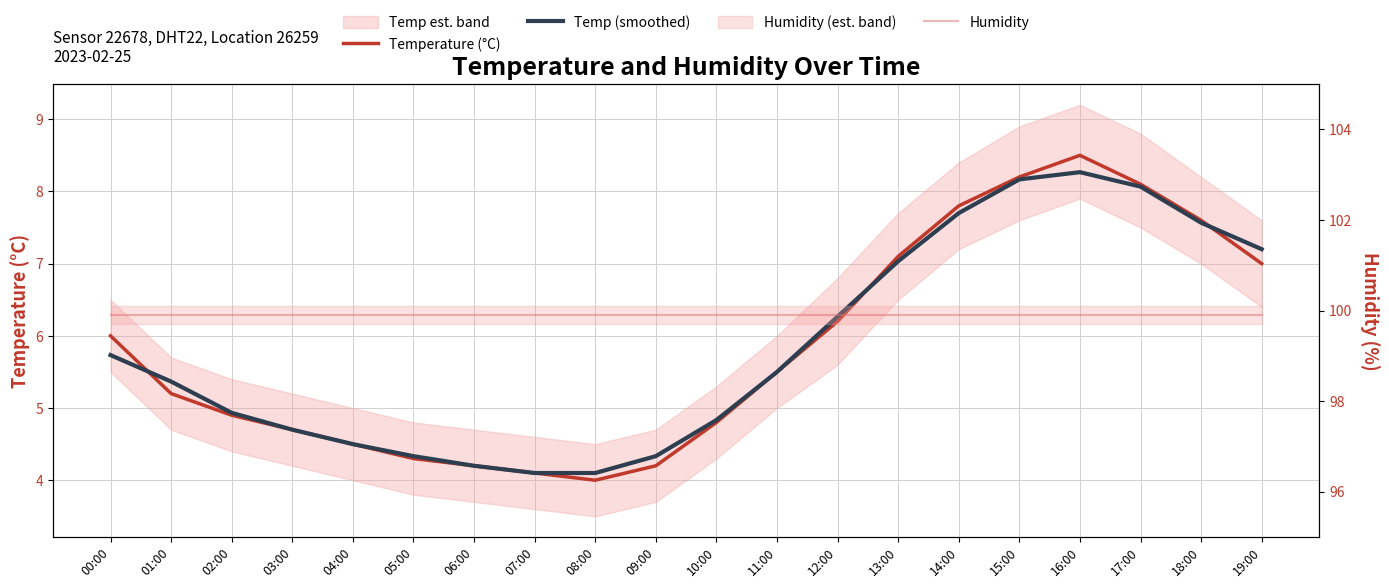

Reading left to right, extract all data points from this chart.

Temperature (°C): 00:00=6.0	01:00=5.2	02:00=4.9	03:00=4.7	04:00=4.5	05:00=4.3	06:00=4.2	07:00=4.1	08:00=4.0	09:00=4.2	10:00=4.8	11:00=5.5	12:00=6.2	13:00=7.1	14:00=7.8	15:00=8.2	16:00=8.5	17:00=8.1	18:00=7.6	19:00=7.0
Temp (smoothed): 00:00=5.7	01:00=5.4	02:00=4.9	03:00=4.7	04:00=4.5	05:00=4.3	06:00=4.2	07:00=4.1	08:00=4.1	09:00=4.3	10:00=4.8	11:00=5.5	12:00=6.3	13:00=7.0	14:00=7.7	15:00=8.2	16:00=8.3	17:00=8.1	18:00=7.6	19:00=7.2
Humidity: 00:00=99.9	01:00=99.9	02:00=99.9	03:00=99.9	04:00=99.9	05:00=99.9	06:00=99.9	07:00=99.9	08:00=99.9	09:00=99.9	10:00=99.9	11:00=99.9	12:00=99.9	13:00=99.9	14:00=99.9	15:00=99.9	16:00=99.9	17:00=99.9	18:00=99.9	19:00=99.9